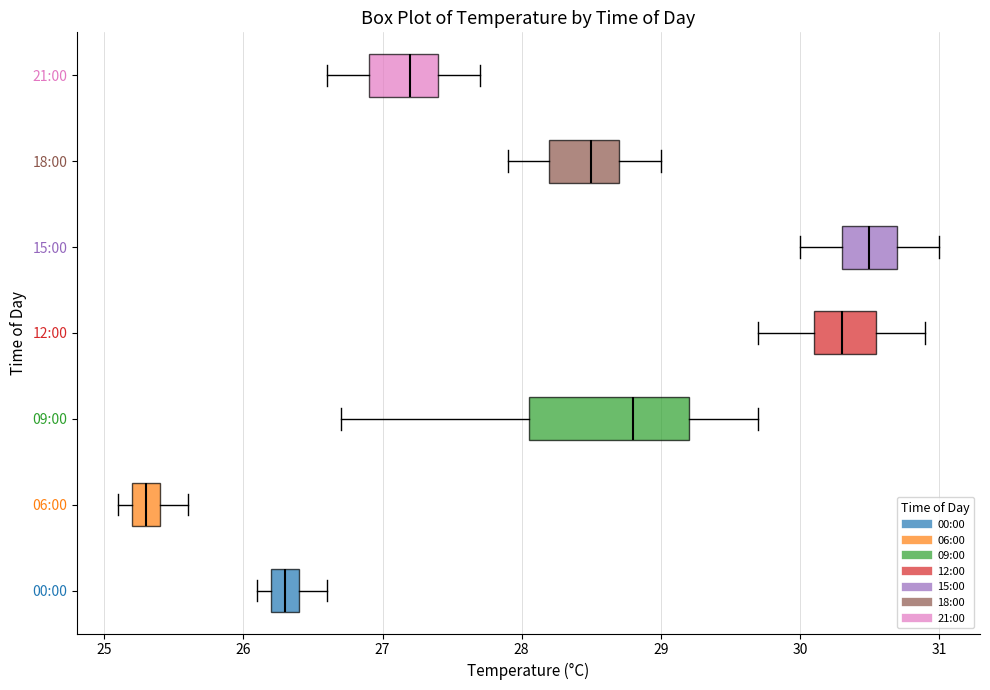

Reading bottom to top, read every box against the x-axis: the position of its median line, the range the box covers, and the ends of its whiskers. The values are not printed on the chart, so give them approximately, as read against the axis.

00:00: median 26.3, box 26.2 to 26.4, whiskers 26.1 to 26.6
06:00: median 25.3, box 25.2 to 25.4, whiskers 25.1 to 25.6
09:00: median 28.8, box 28.1 to 29.2, whiskers 26.7 to 29.7
12:00: median 30.3, box 30.1 to 30.6, whiskers 29.7 to 30.9
15:00: median 30.5, box 30.3 to 30.7, whiskers 30.0 to 31.0
18:00: median 28.5, box 28.2 to 28.7, whiskers 27.9 to 29.0
21:00: median 27.2, box 26.9 to 27.4, whiskers 26.6 to 27.7